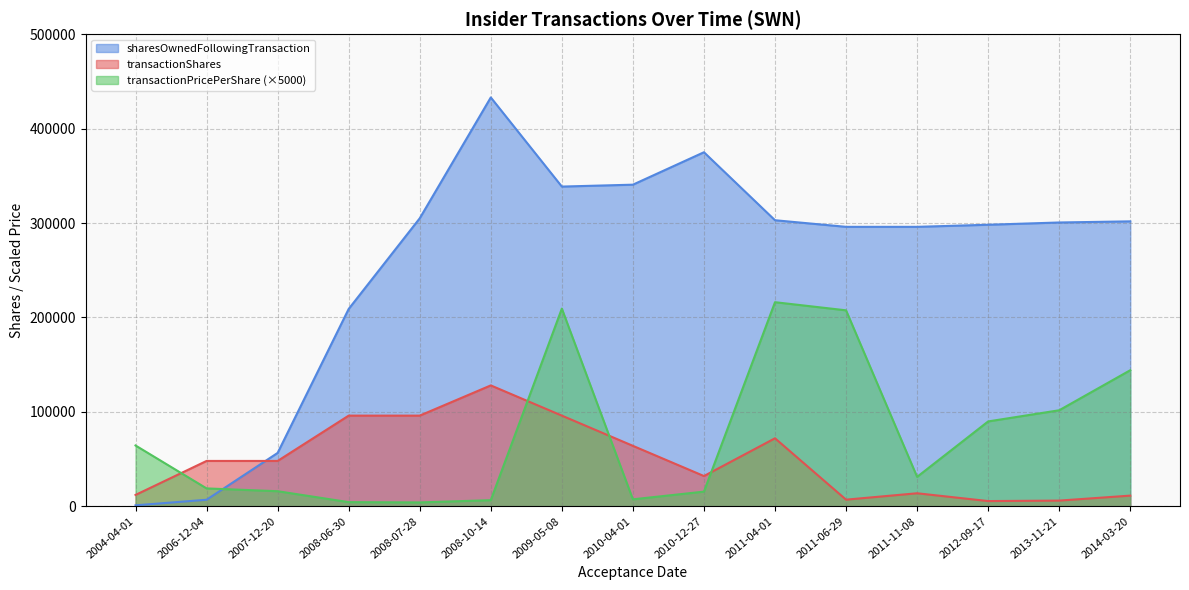

At which label is transactionShares closest to 66750?

2010-04-01